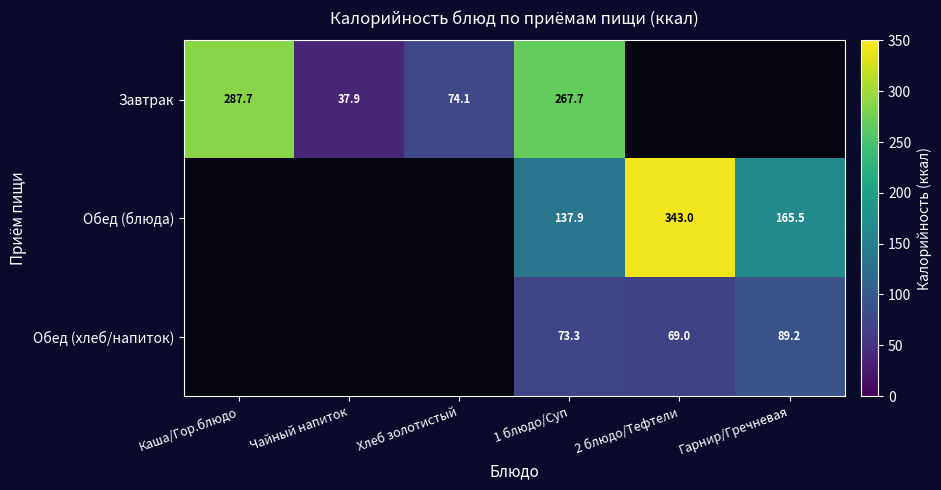

True or false: Завтрак has a value of 287.7 at Каша/Гор.блюдо.

True